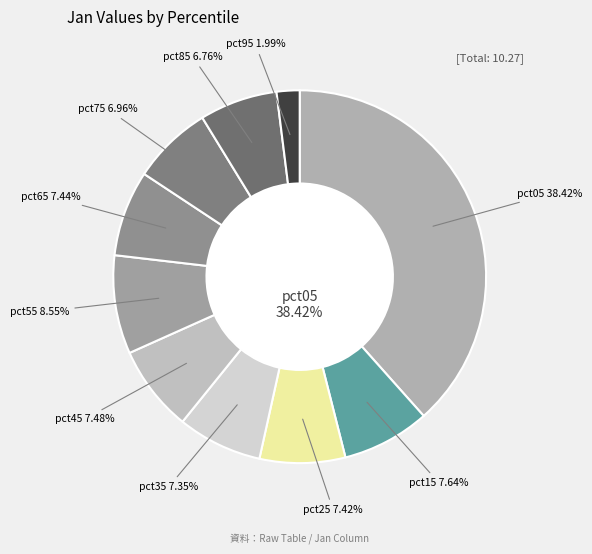

What percentage do pct45 and pct25 together represent?

14.9%